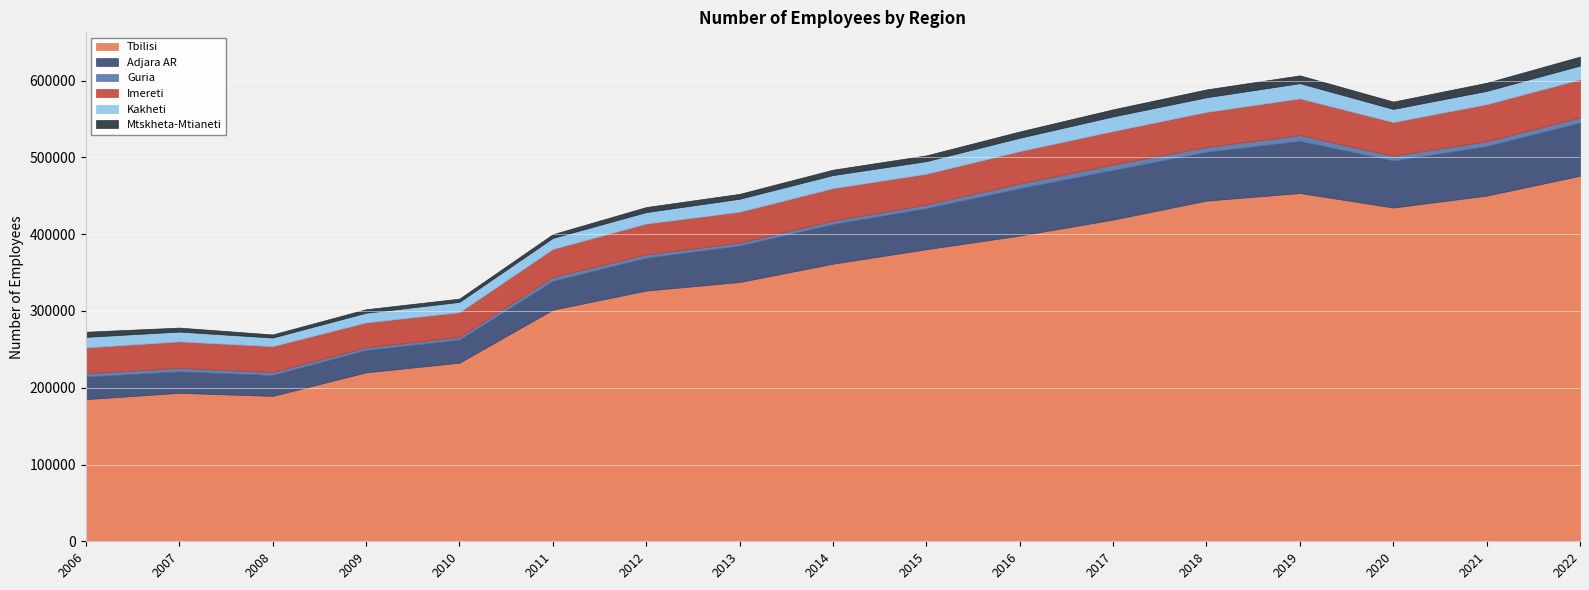

Which series changed the most between 2010 and 2020?

Tbilisi